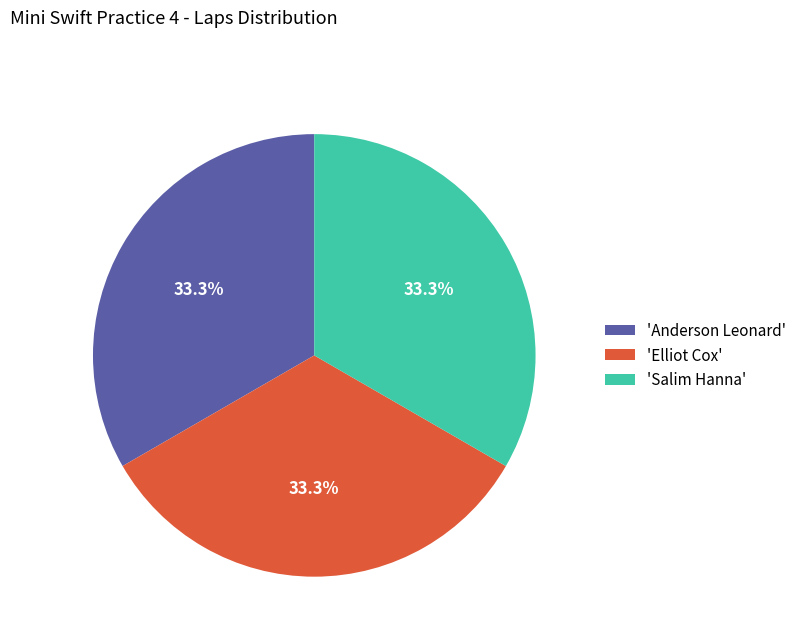

Is there a majority slice in this chart?

No